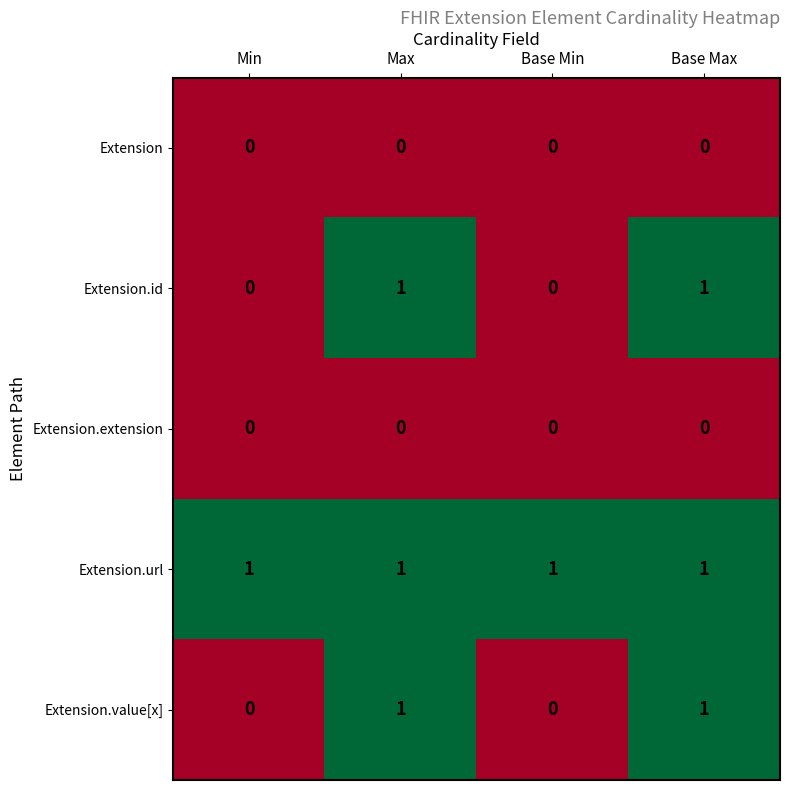

What is the spread (max minus min) of values at Min?

1